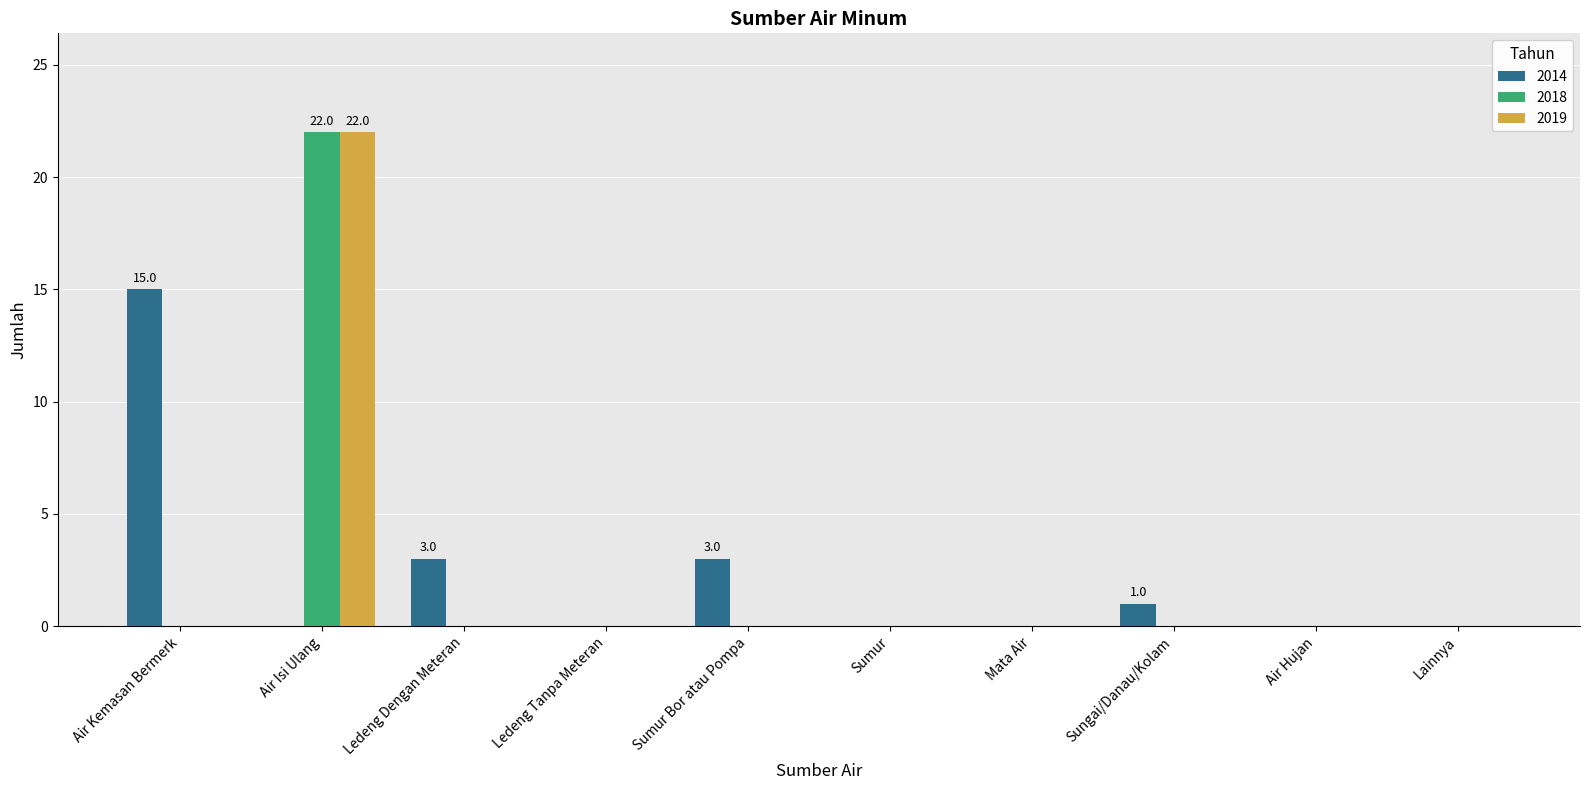

Reading left to right, extract all data points from this chart.

2014: 15	0	3	0	3	0	0	1	0	0
2018: 0	22	0	0	0	0	0	0	0	0
2019: 0	22	0	0	0	0	0	0	0	0